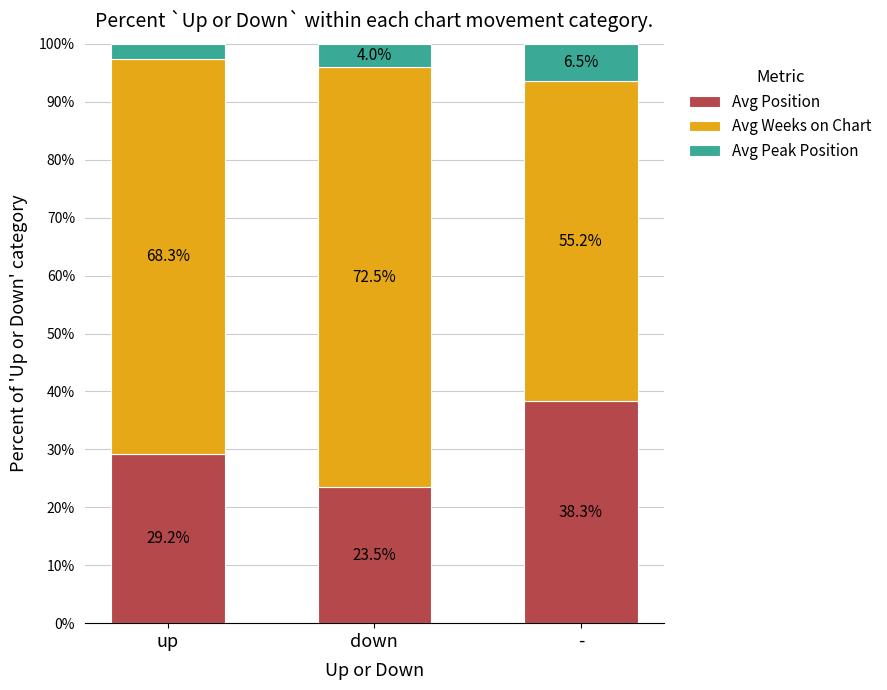

What is the total value across all series at down?

100.0